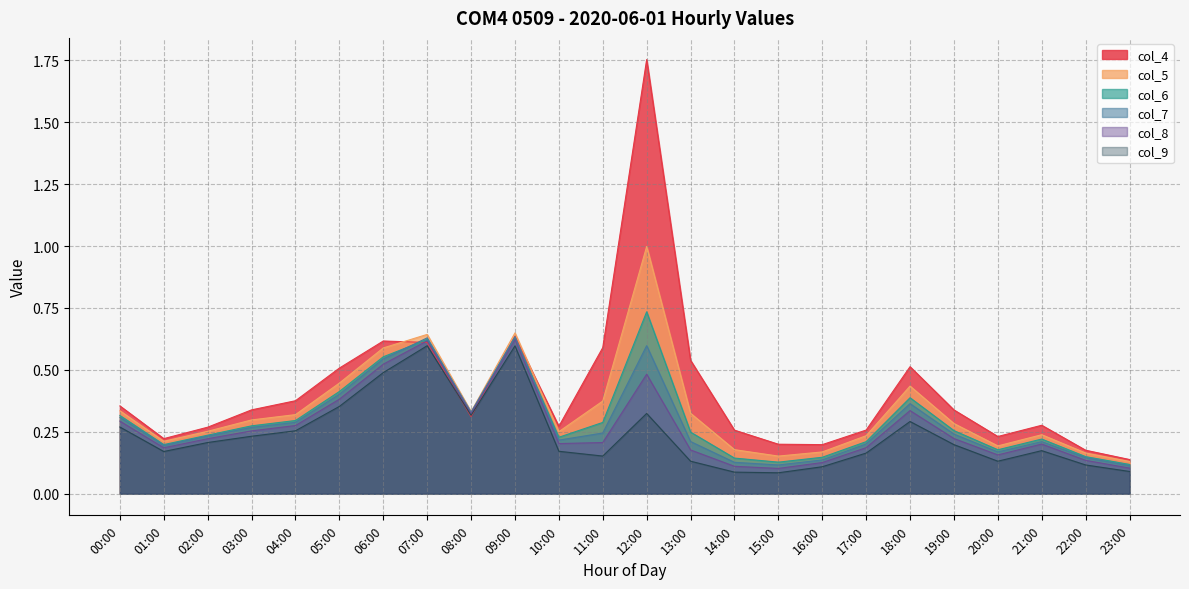

List the labels in order of col_5 value, largest first.

12:00, 09:00, 07:00, 06:00, 05:00, 18:00, 11:00, 00:00, 08:00, 13:00, 04:00, 03:00, 19:00, 02:00, 10:00, 21:00, 17:00, 01:00, 20:00, 14:00, 16:00, 22:00, 15:00, 23:00